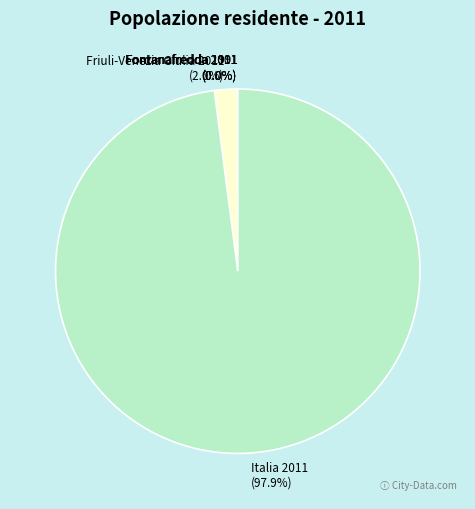

To the nearest percent, what percentage of the pie is Friuli-Venezia Giulia 2011?

2%